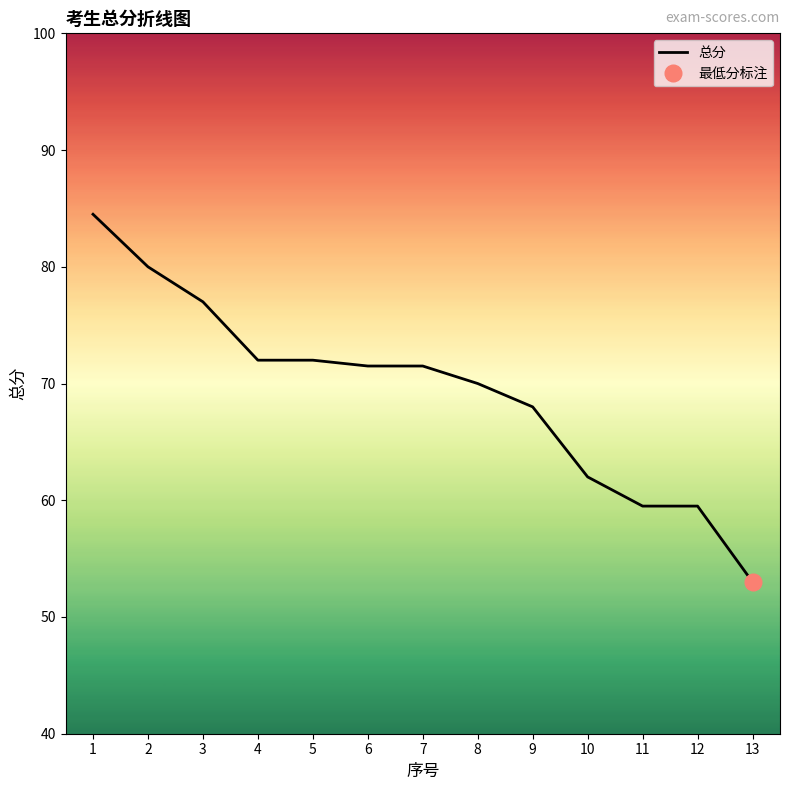

Between 7 and 10, which is larger?

7